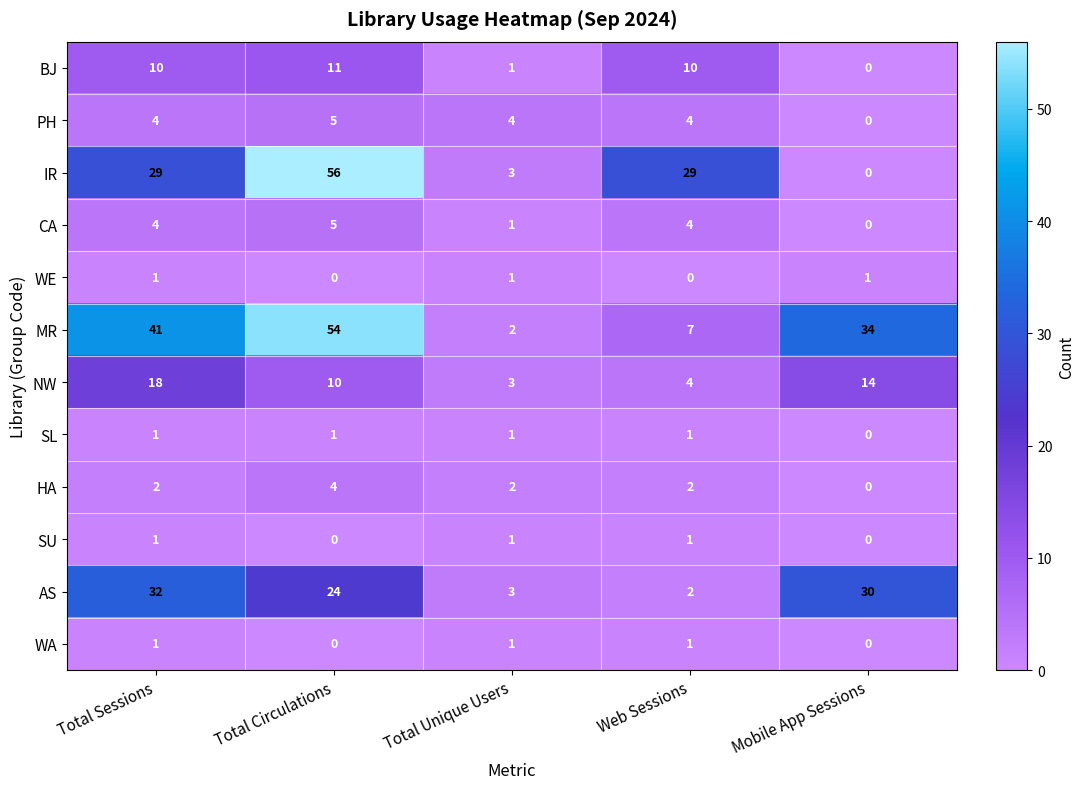

Between Total Sessions and Total Unique Users, which series saw the biggest shift?

MR